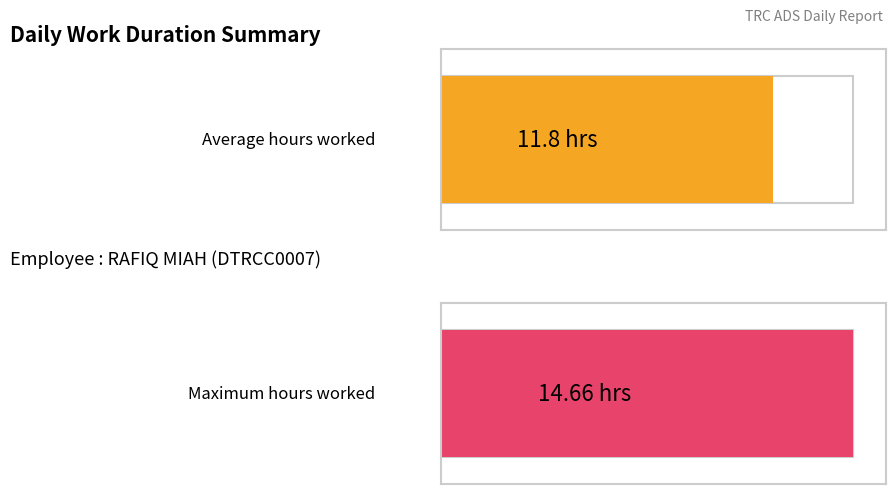

The value at 17 is 7.9. True or false?

False